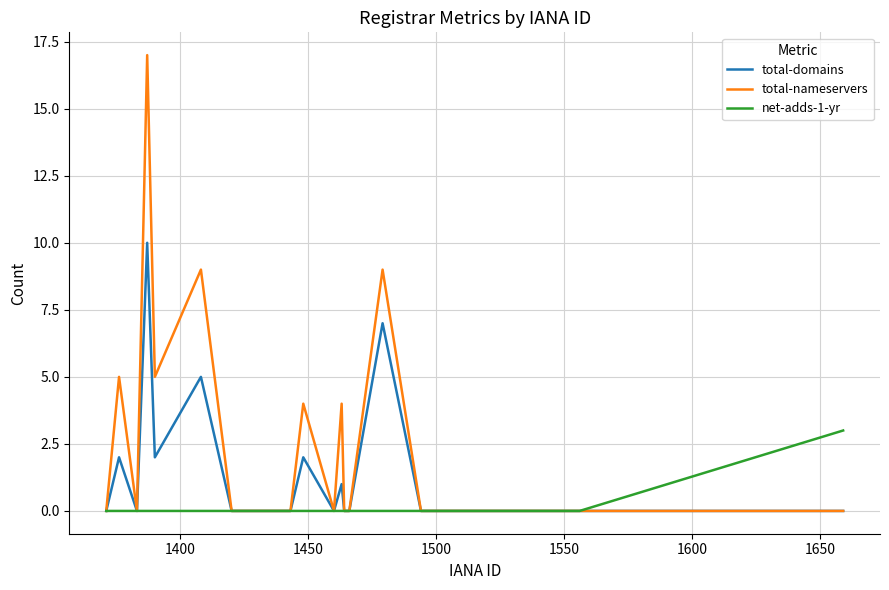

Which series has the widest spread of values?

total-nameservers